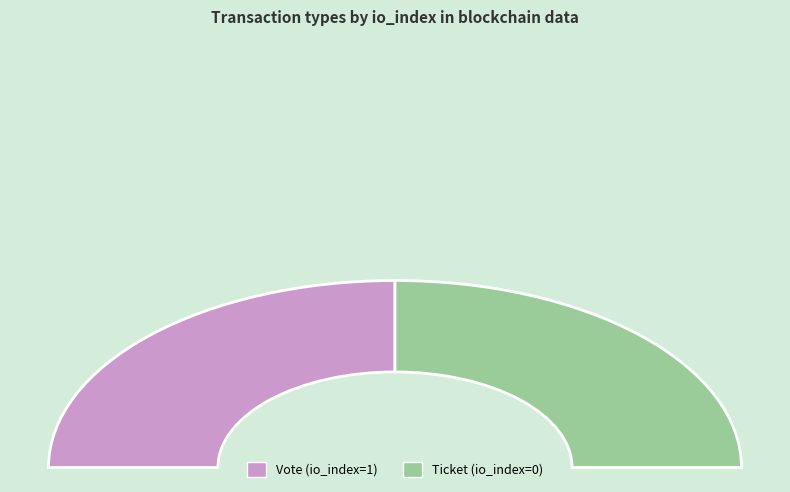

Rank the categories by value from highest to lowest.

Vote, Ticket